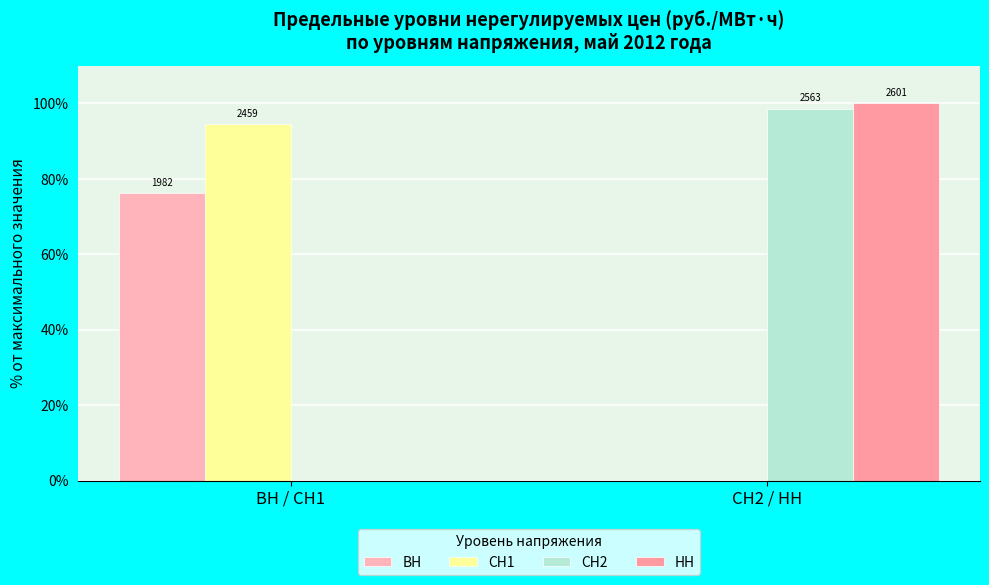

What is the maximum value shown in the chart?

100.0